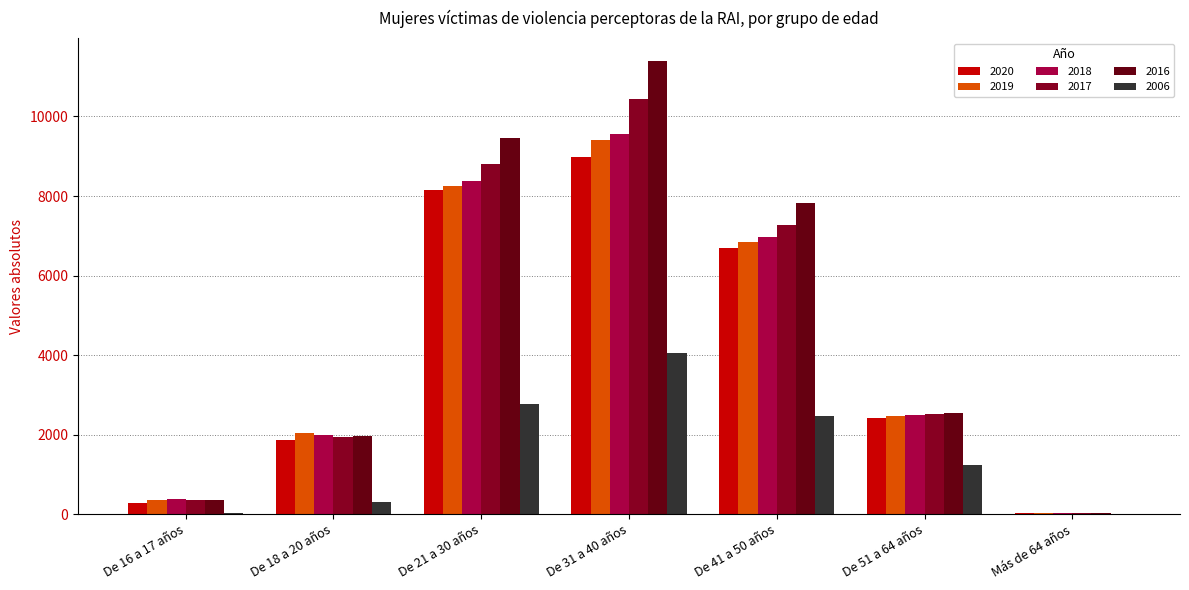

Is it true that 2020 equals 10770 at De 41 a 50 años?

False